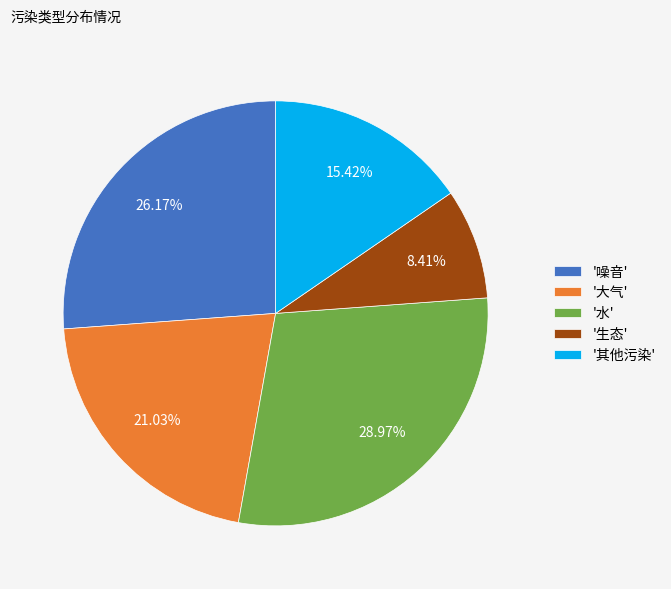

Do '水' and '生态' together represent more than half of the pie?

No